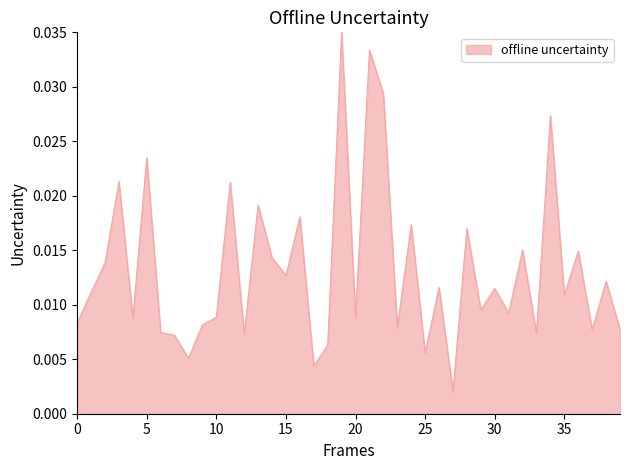

What is the label of the 36th point from the left?

35